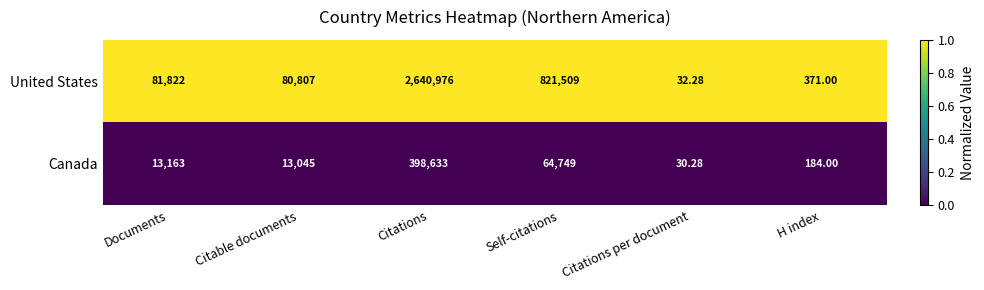

Between Documents and Citations per document, which series saw the biggest shift?

United States